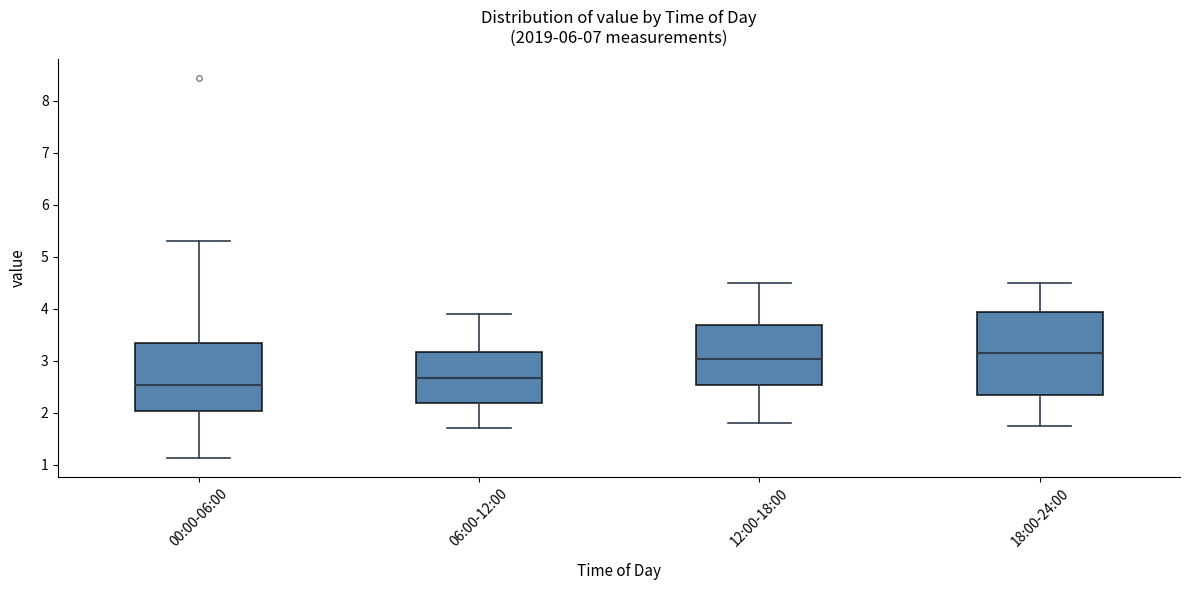

Where is the upper edge of the box for 18:00-24:00 on the y-axis? The values are not printed on the chart, so give them approximately, as read against the axis.

3.9